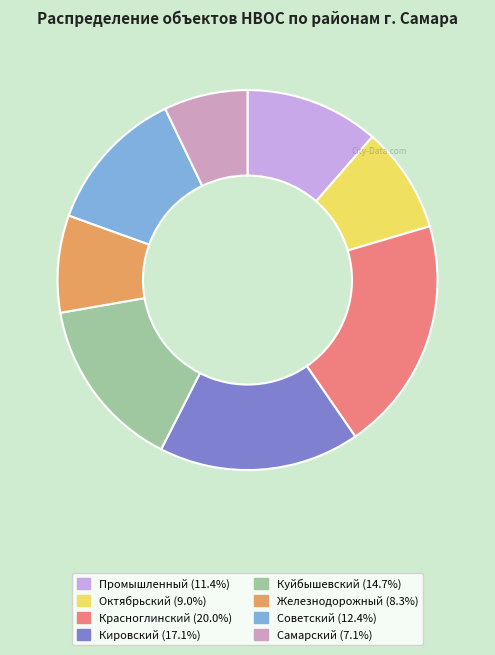

Do Советский (12.4%) and Промышленный (11.4%) together represent more than half of the pie?

No